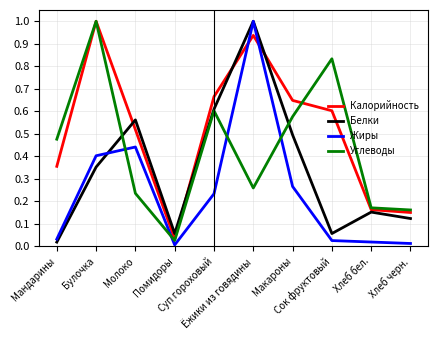

What is the maximum value for Белки?

1.0